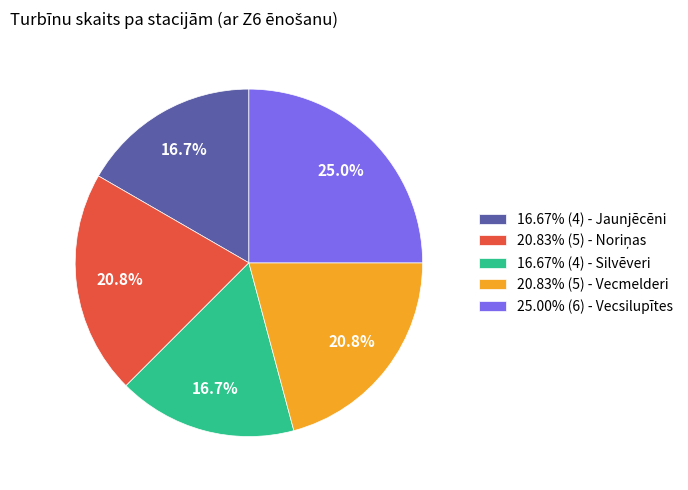

How much of the chart is everything except 16.67% (4) - Silvēveri?

83.3%